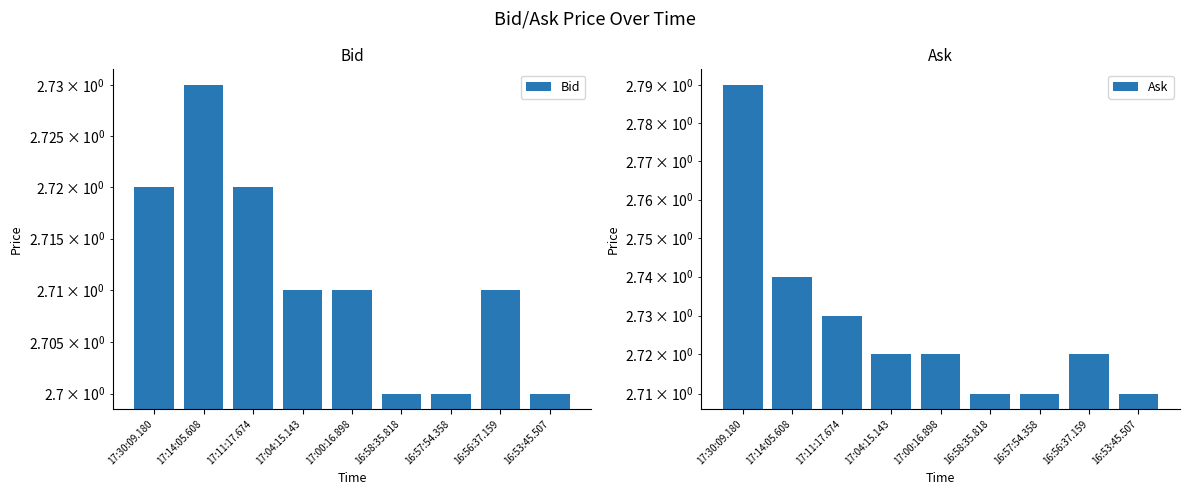

Between 17:14:05.608 and 16:57:54.358, which is larger?

17:14:05.608